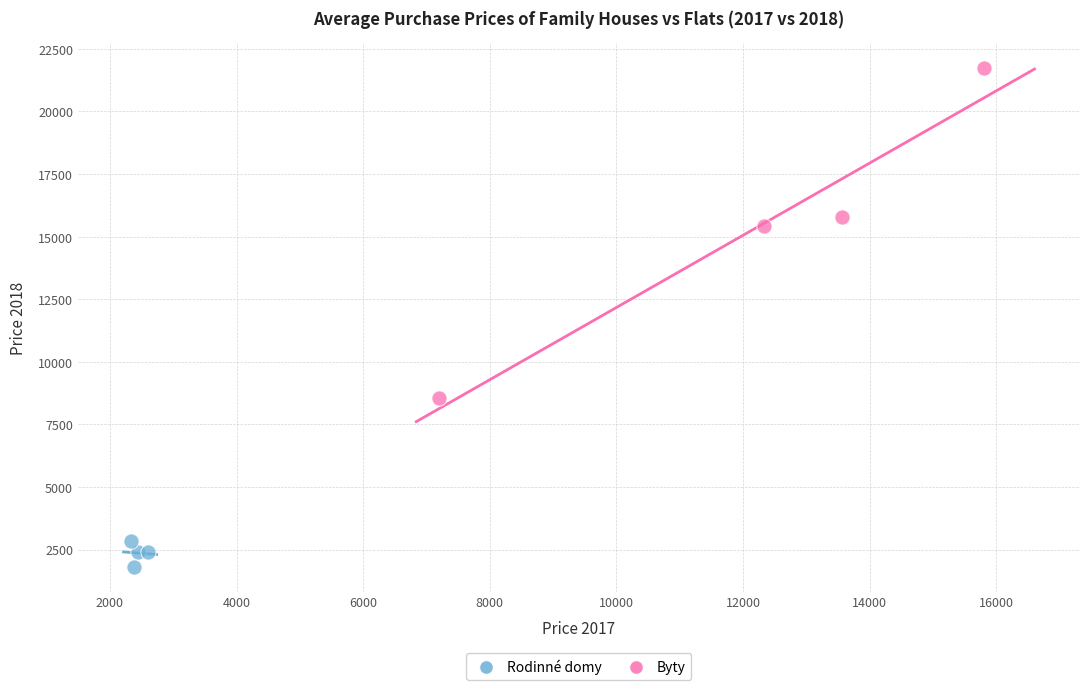

What are all the series names shown in the legend?

Rodinné domy, Byty